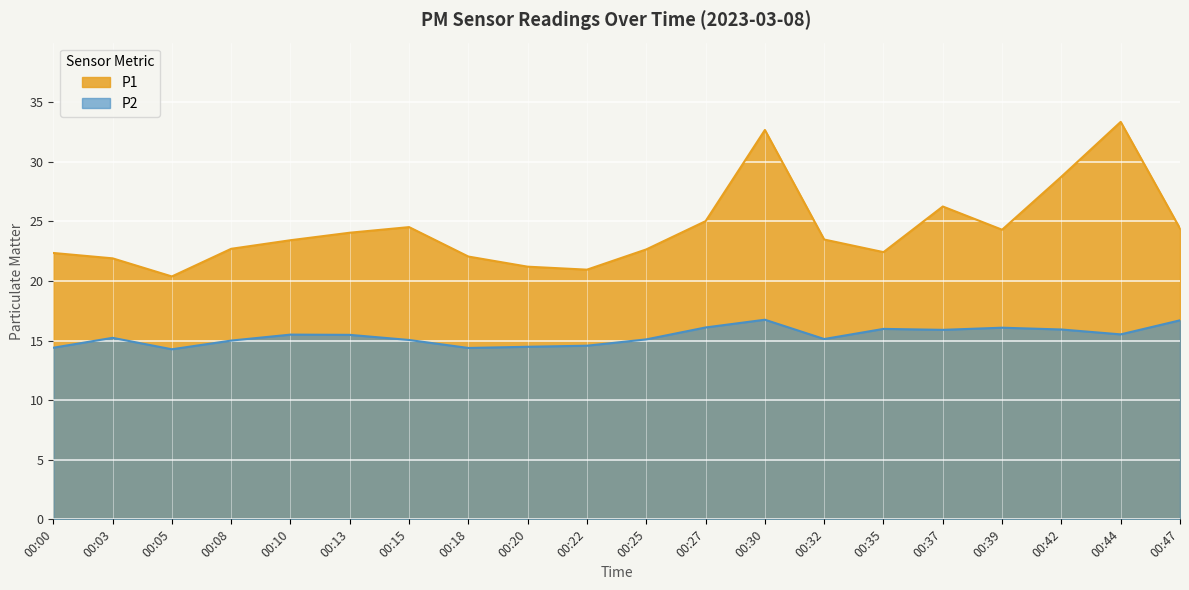

The P1 series shows 22.1 at 00:18. True or false?

True